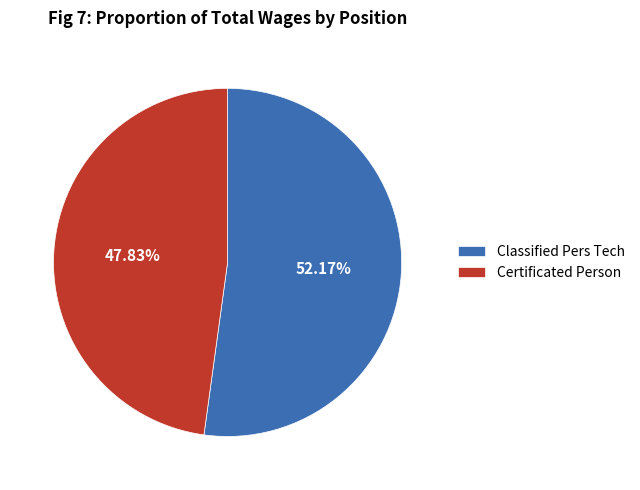

Which has a higher value, Certificated Person or Classified Pers Tech?

Classified Pers Tech